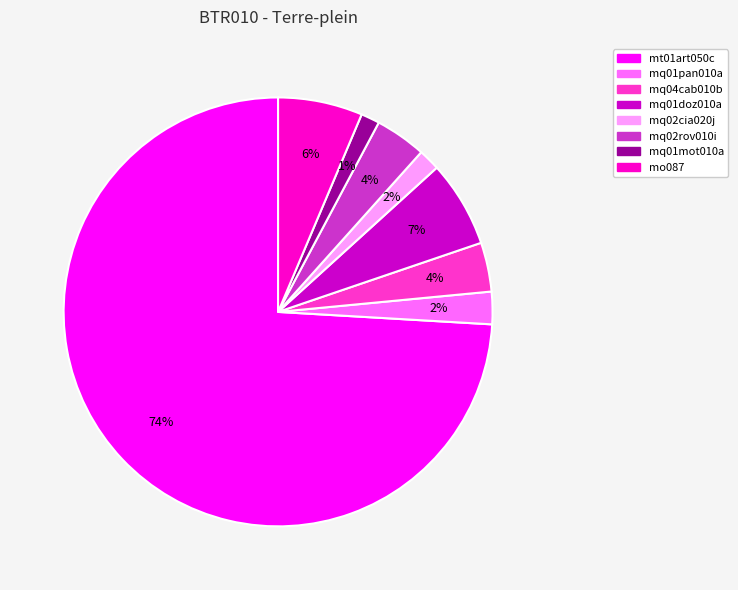

Do mq04cab010b and mq01pan010a together represent more than half of the pie?

No